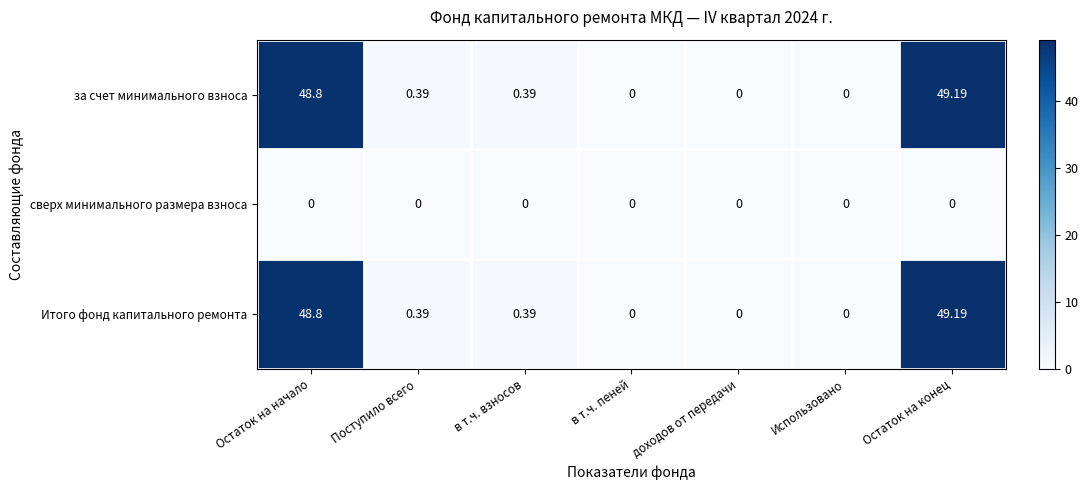

Is the value of сверх минимального размера взноса at в т.ч. пеней greater than the value of за счет минимального взноса at Остаток на конец?

No